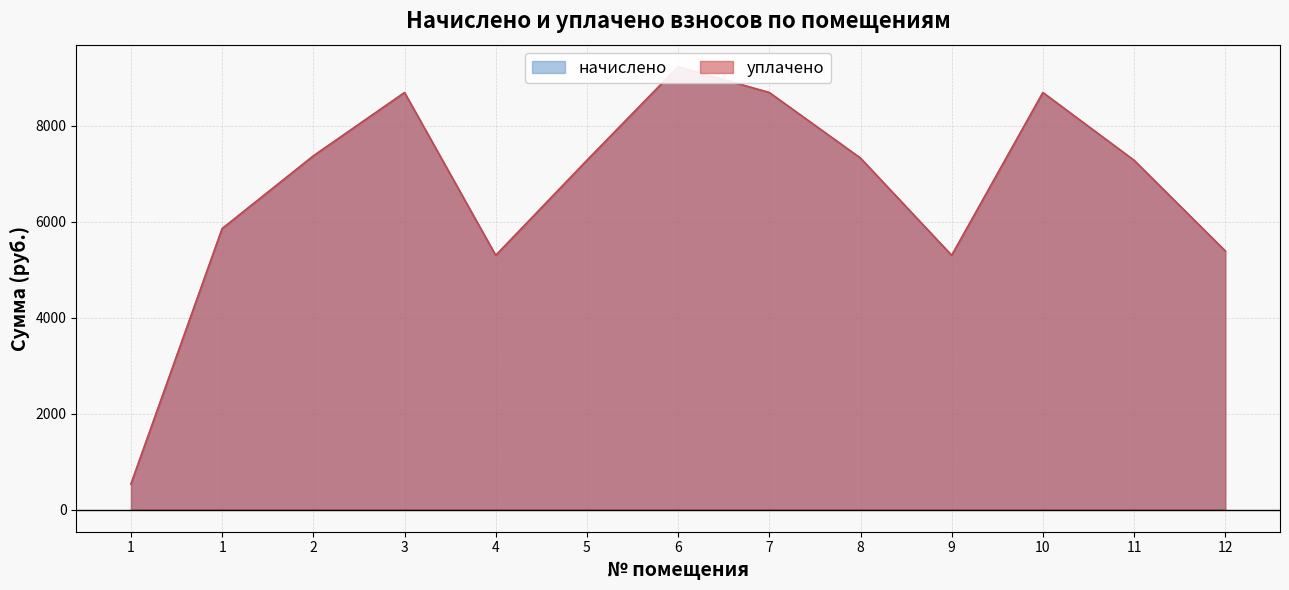

True or false: начислено has more than 1 interior local peaks.

True